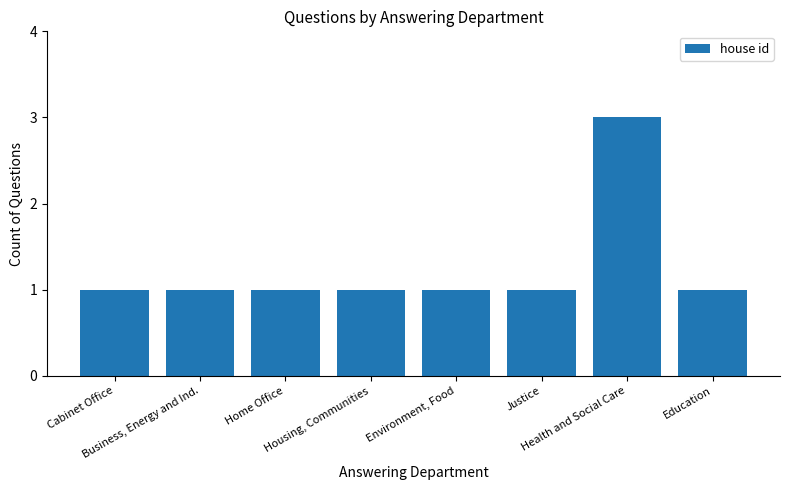

Are the bars grouped side by side (vs. stacked)?

No